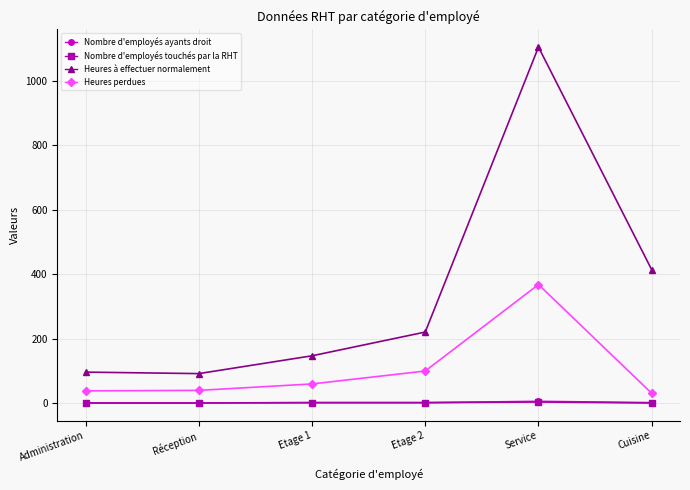

Which category has the highest value in the Heures à effectuer normalement series?

Service